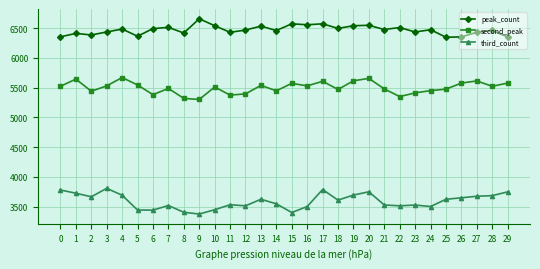

What is the maximum value shown in the chart?

6660